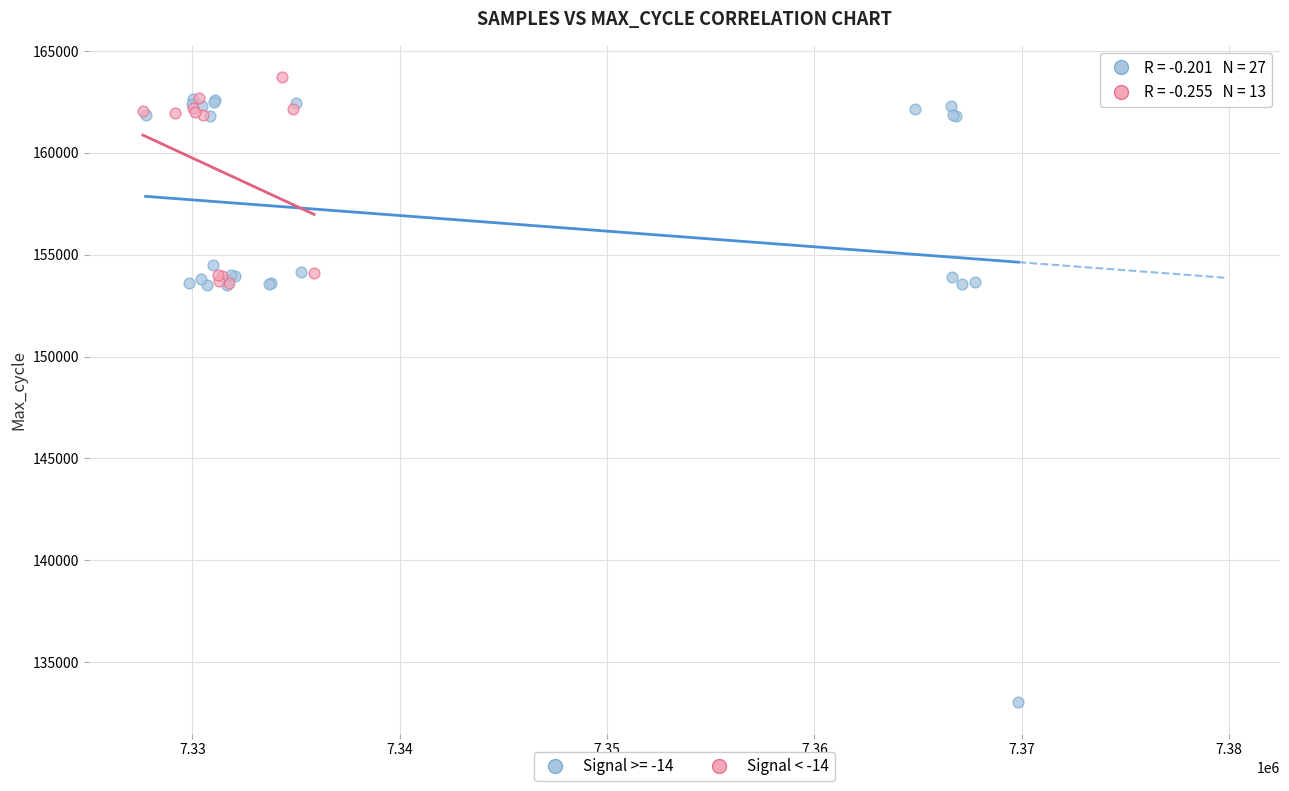

Which series contains the lowest Y value?

Signal >= -14